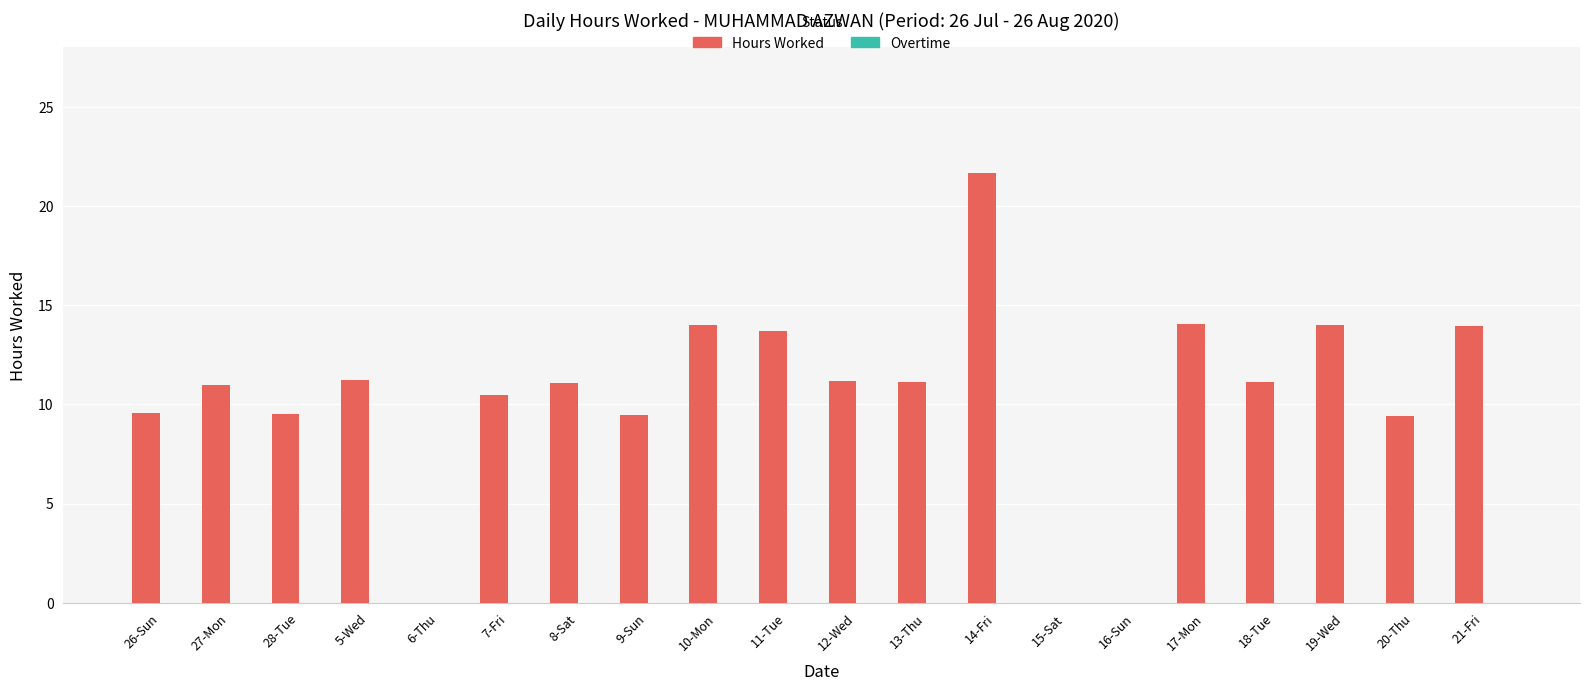

Read the value at 21-Fri.

13.9